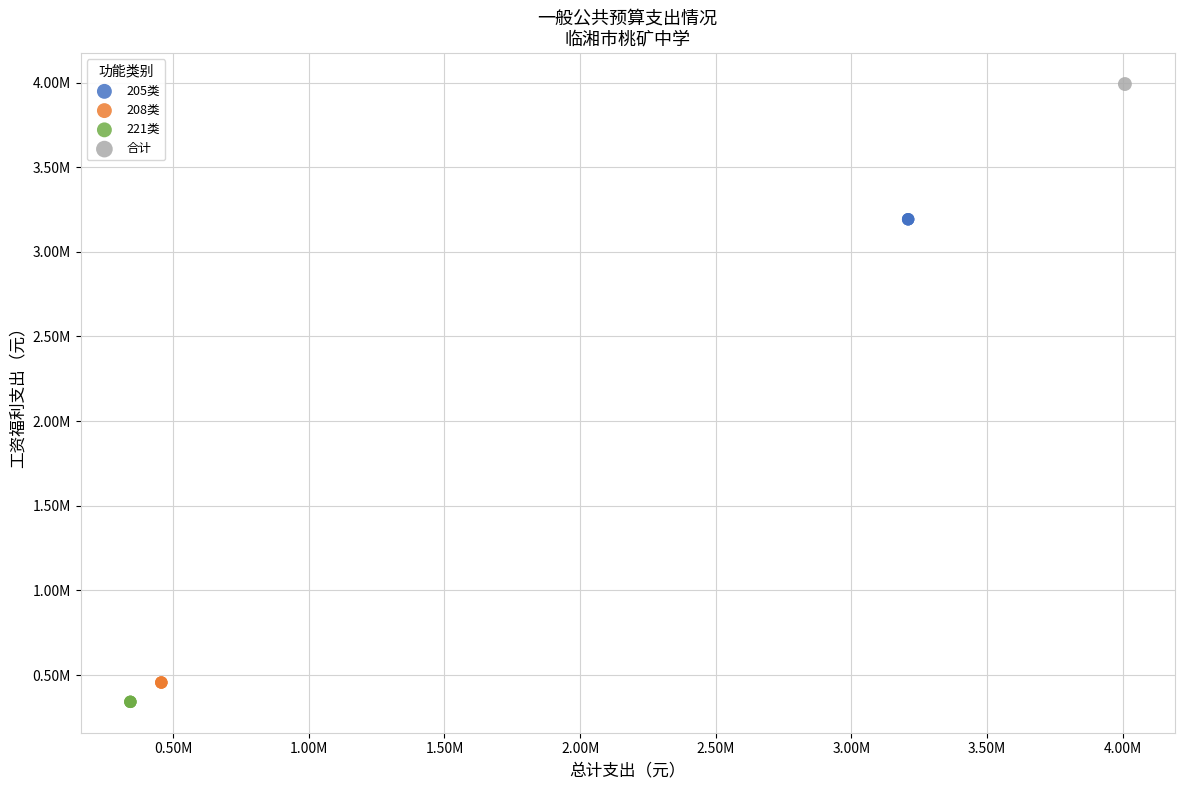

What are all the series names shown in the legend?

205类, 208类, 221类, 合计